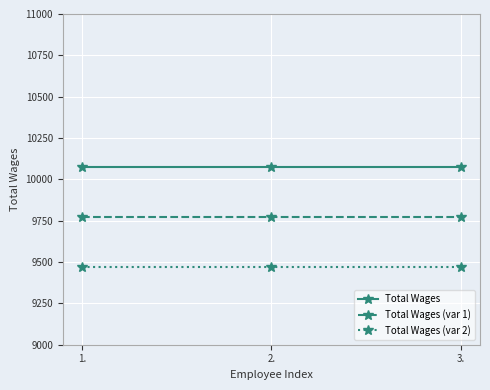

Is the value of Total Wages (var 1) at 3. greater than the value of Total Wages (var 2) at 3.?

Yes